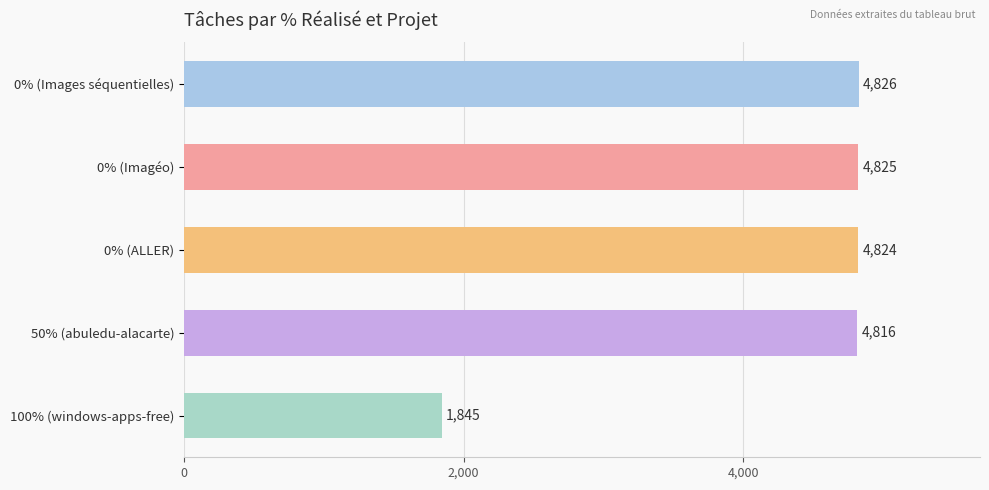

Which category has the lowest value across all series?

100% (windows-apps-free)